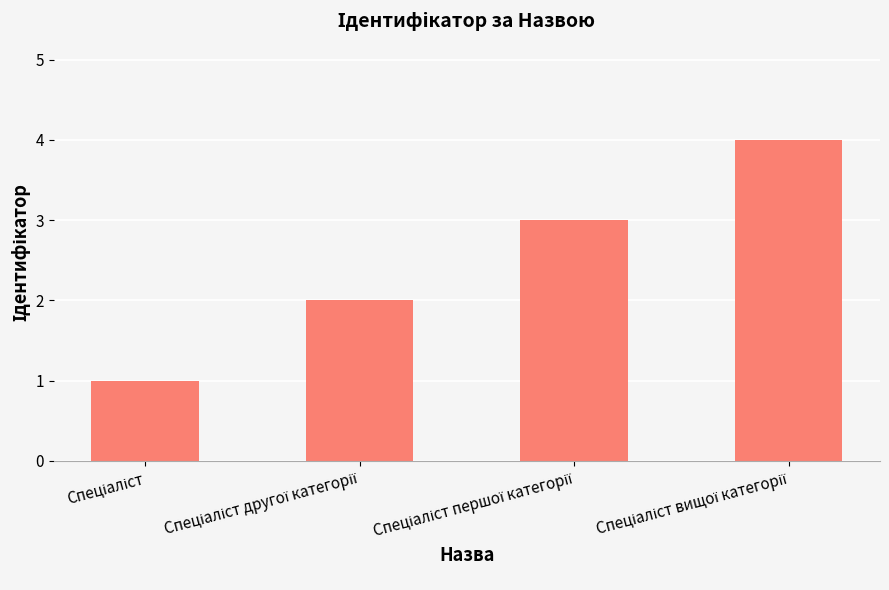

What is the greatest value displayed?

4